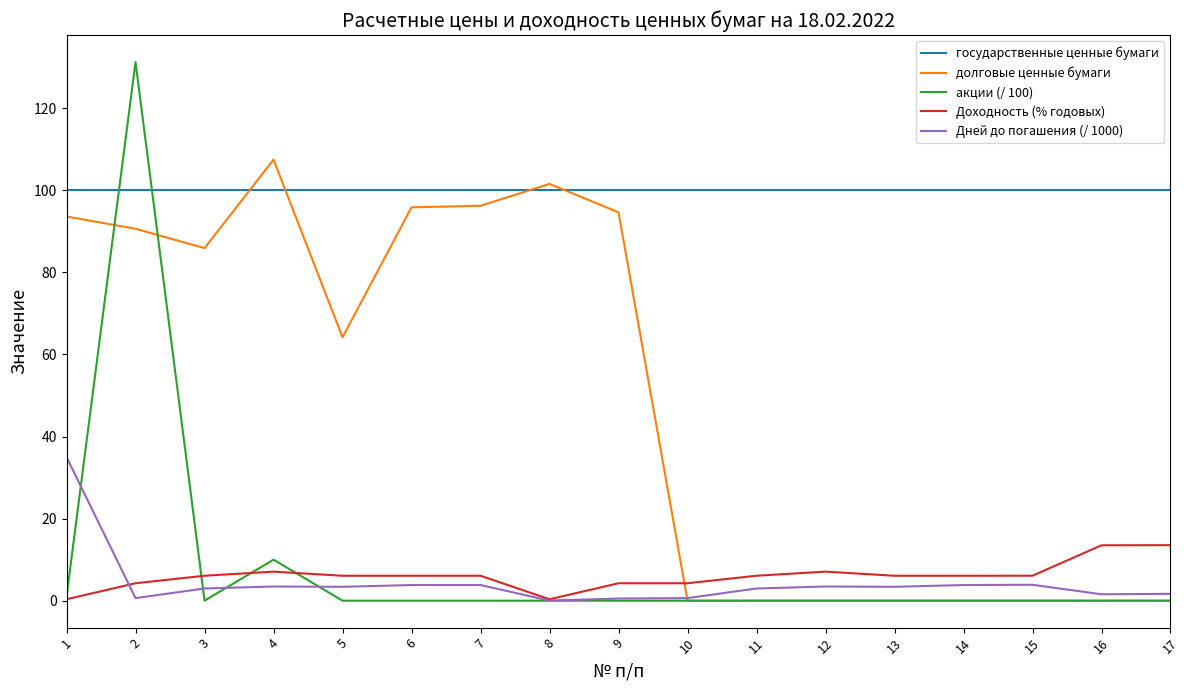

Which series has the widest spread of values?

акции (/ 100)